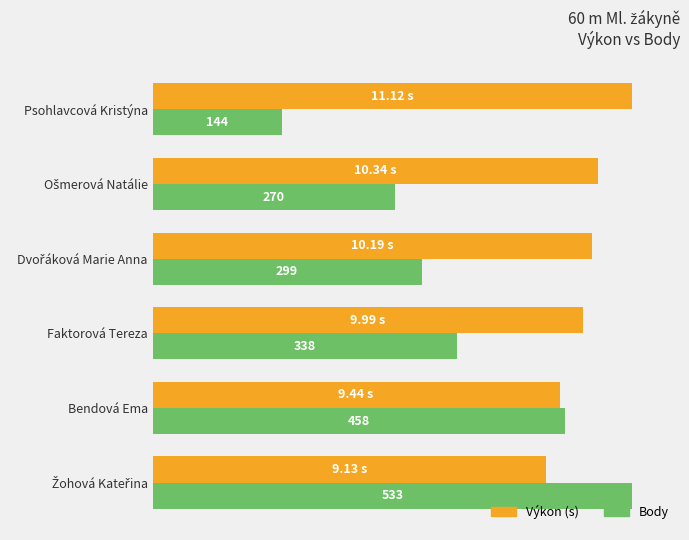

At which category does the chart reach its minimum across all series?

Psohlavcová Kristýna